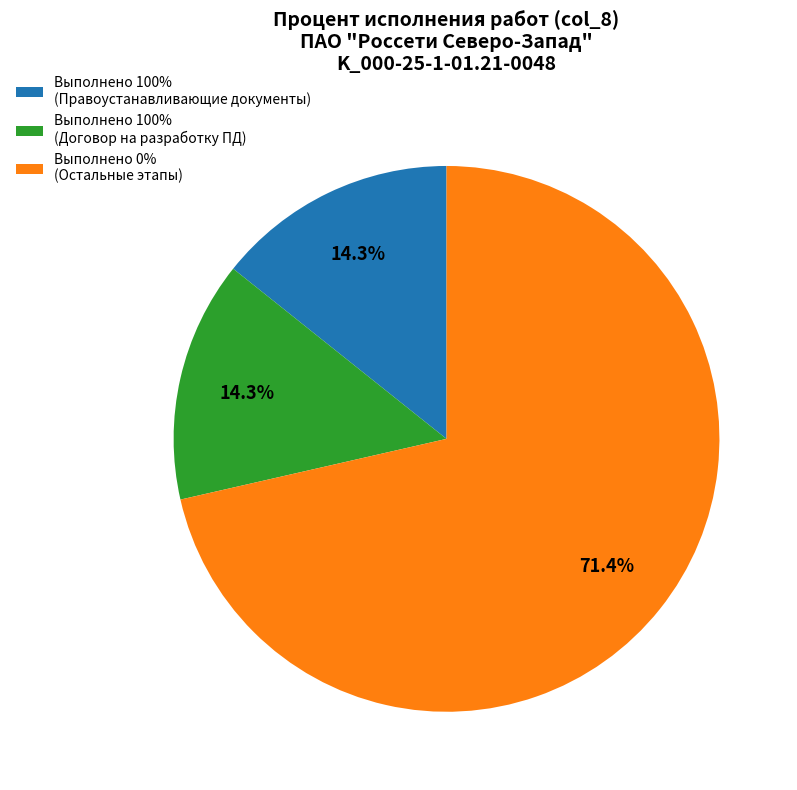

Combined, what portion of the pie is Выполнено 0% (Остальные этапы) and Выполнено 100% (Договор на разработку ПД)?

85.7%